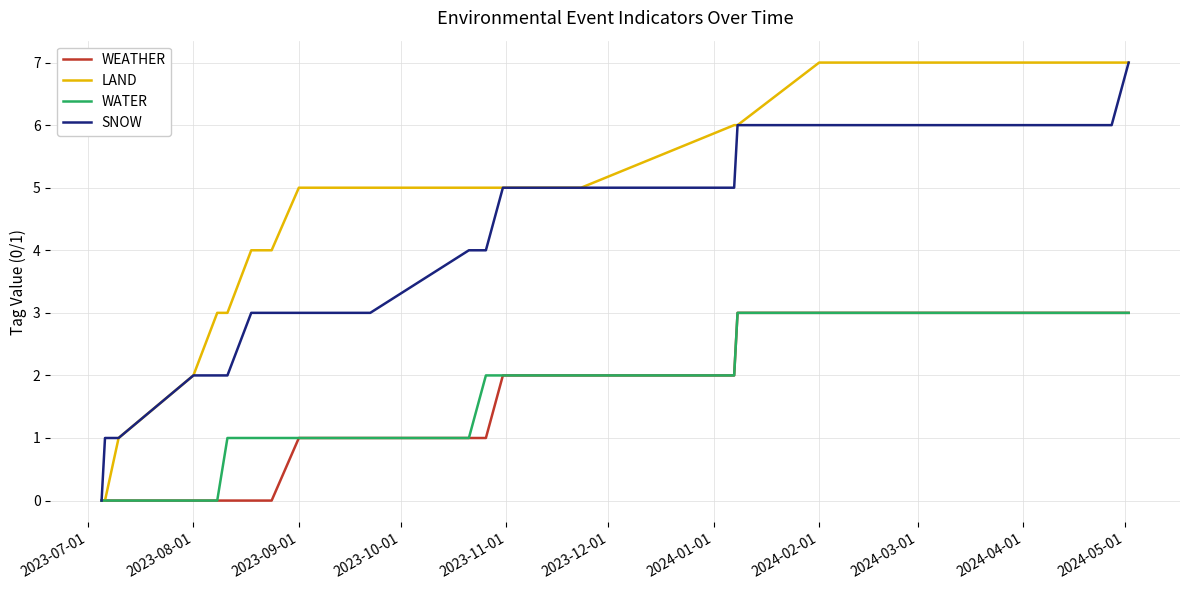

What is the highest value of the SNOW series?

7